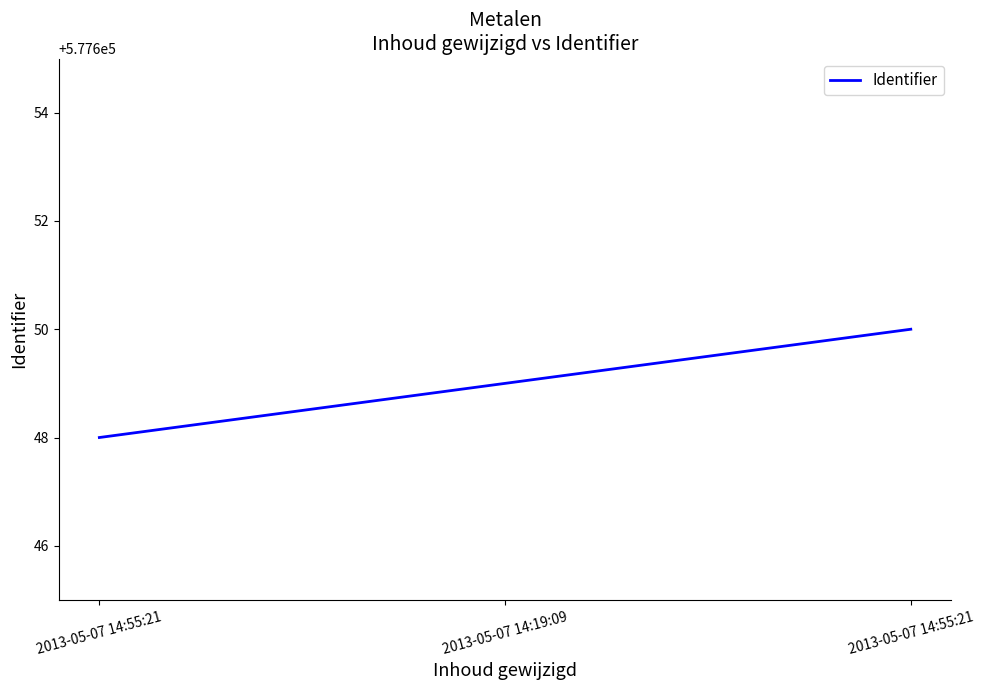

What is the change in value from 2013-05-07 14:19:09 to 2013-05-07 14:55:21?

+1